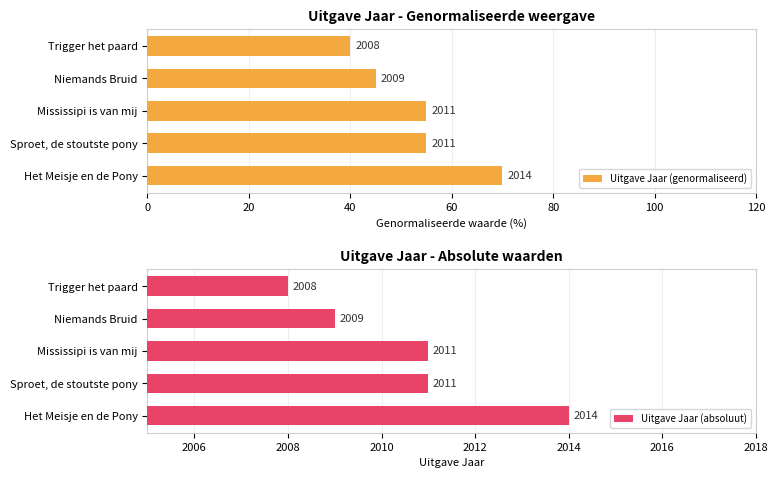

How many values in the Uitgave Jaar (genormaliseerd) series are below 55?

2